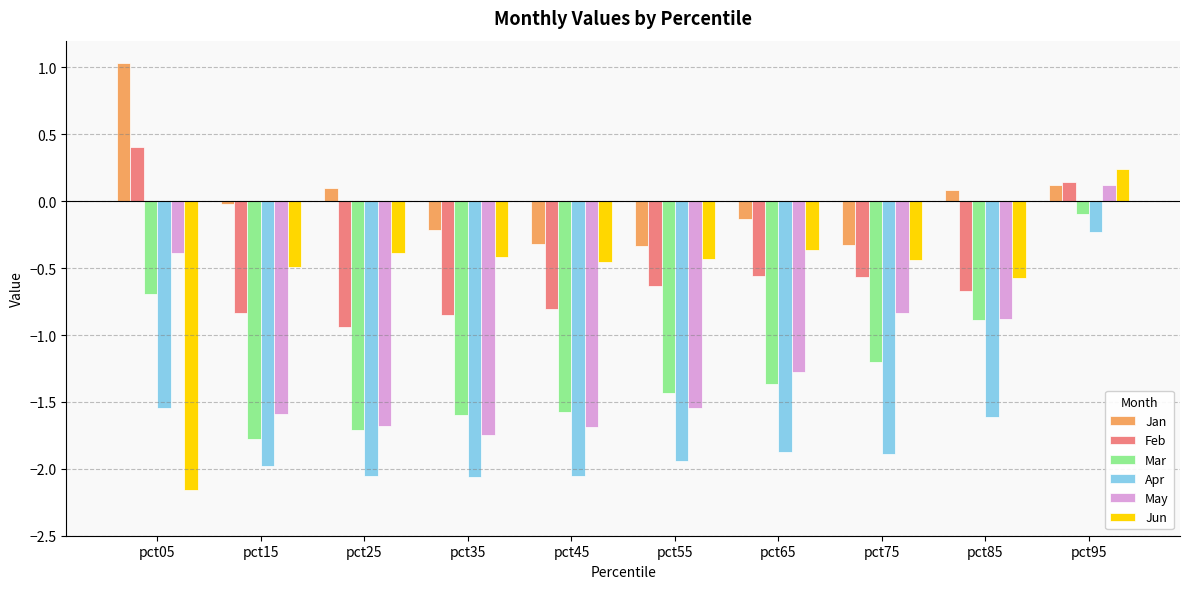

How many values in the Jan series exceed 0?

4